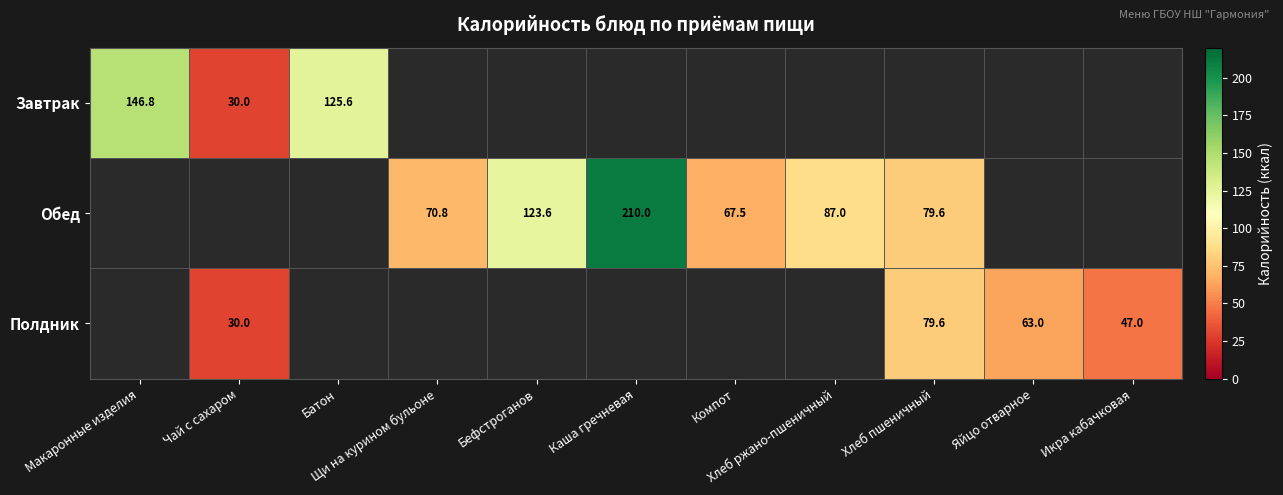

What is the maximum value for Завтрак?

146.8